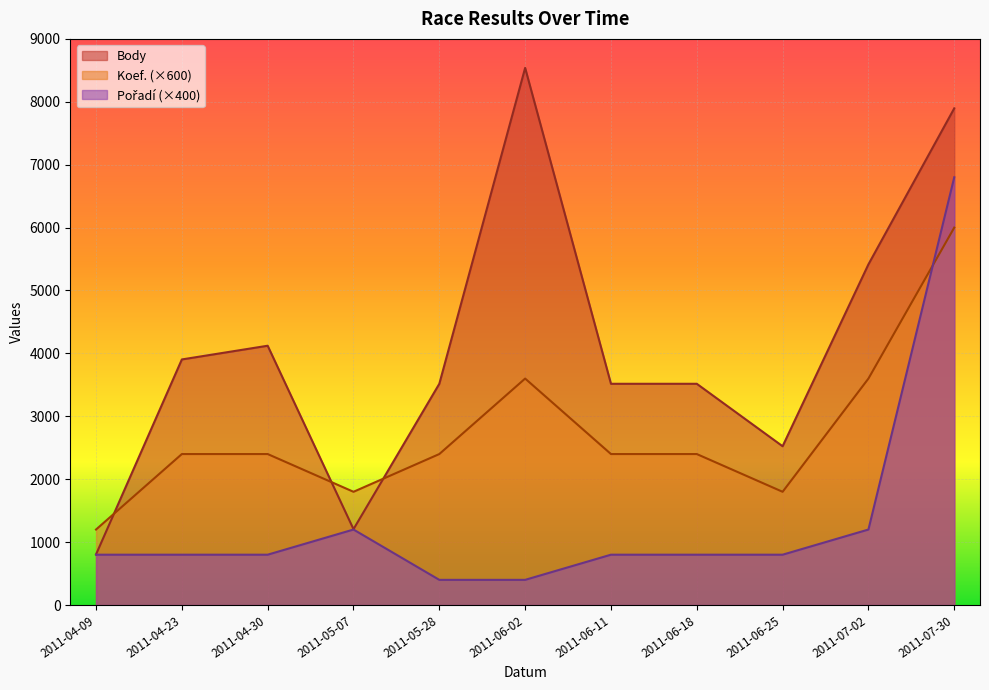

What is the difference between the second highest and second lowest values in the Pořadí series?

800